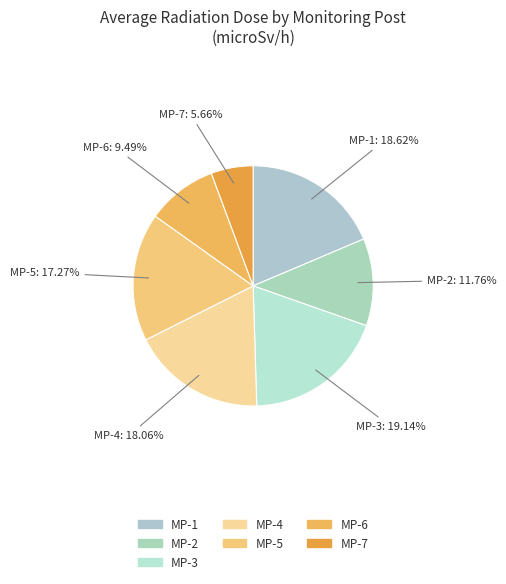

The MP-1 slice represents 11% of the pie. True or false?

False